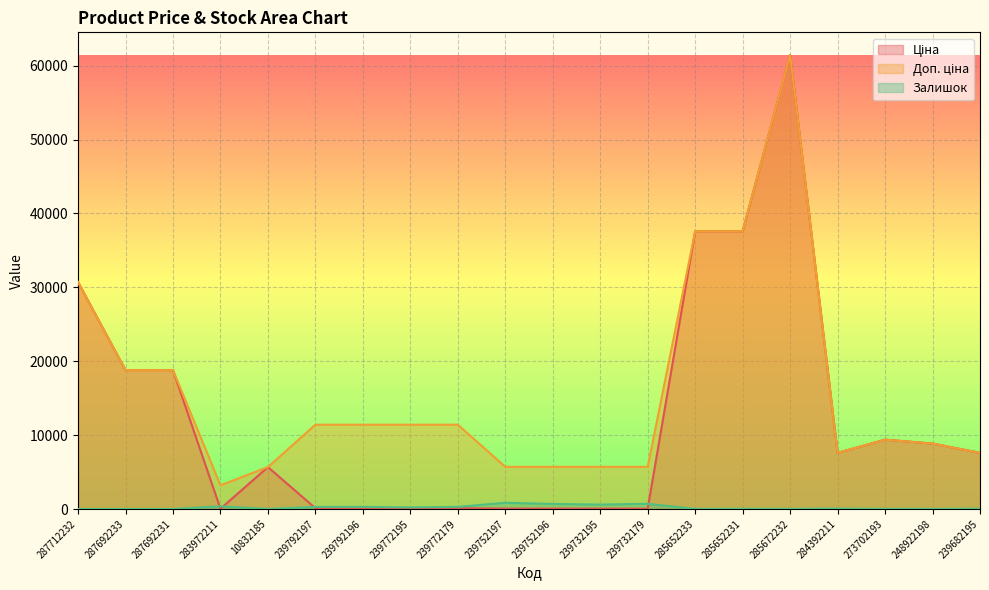

Count the number of data series in this chart.

3